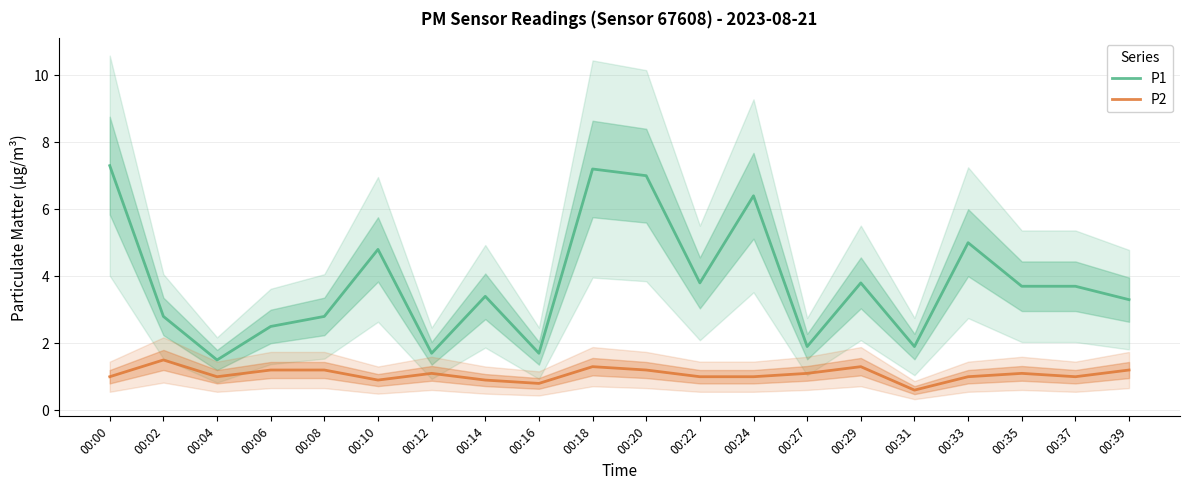

Which category has the lowest value in the P2 series?

00:31